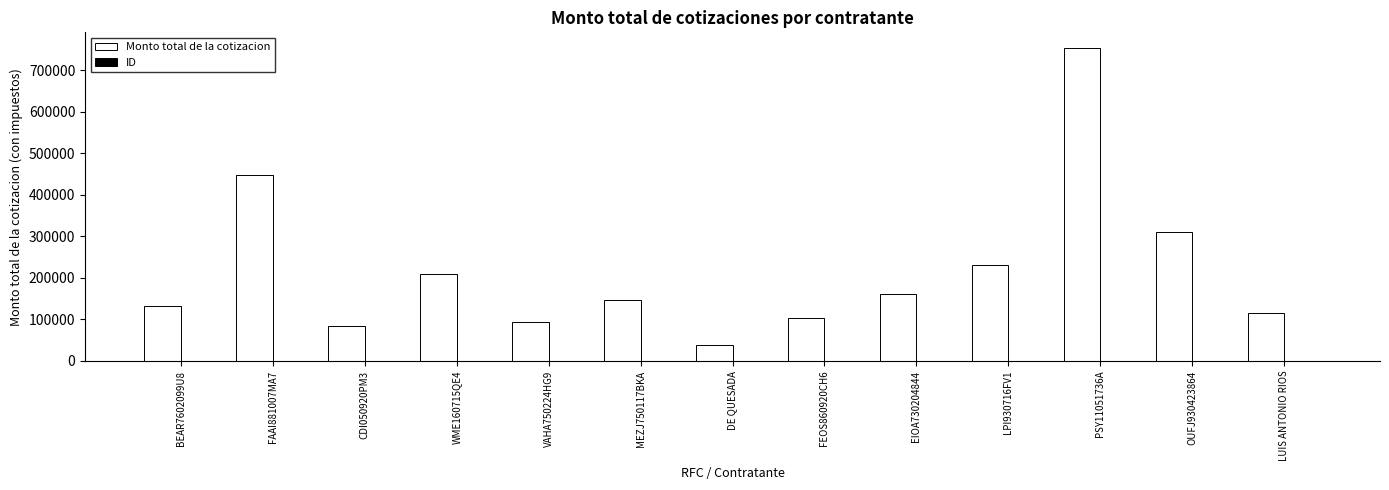

Which series has the largest total across all categories?

Monto total de la cotizacion